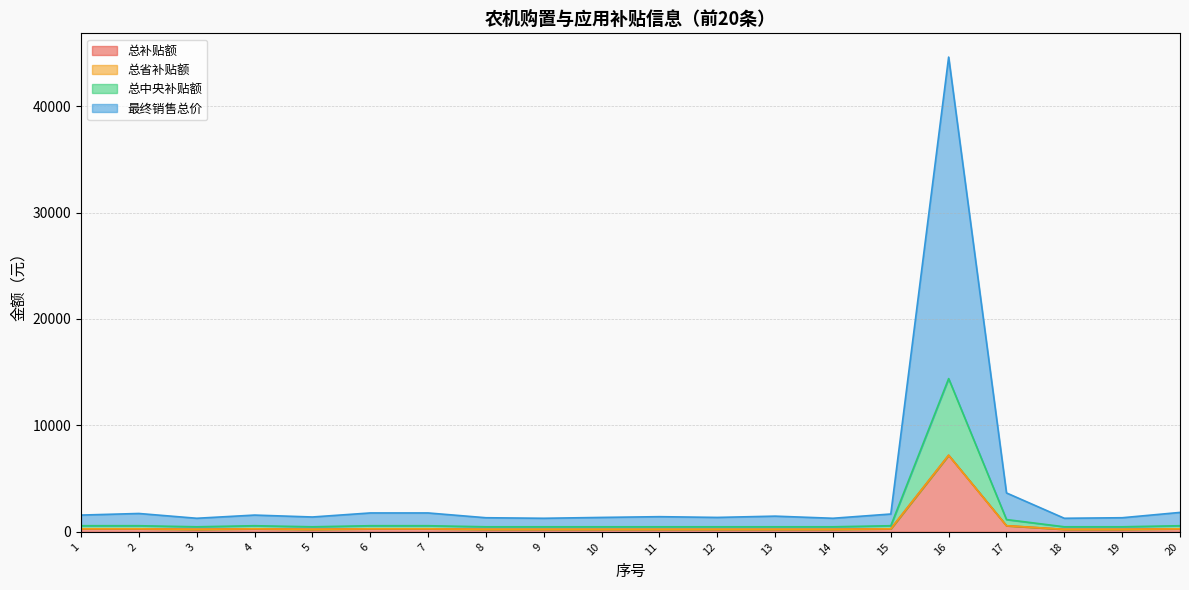

True or false: 总补贴额 and 最终销售总价 cross at least once.

False